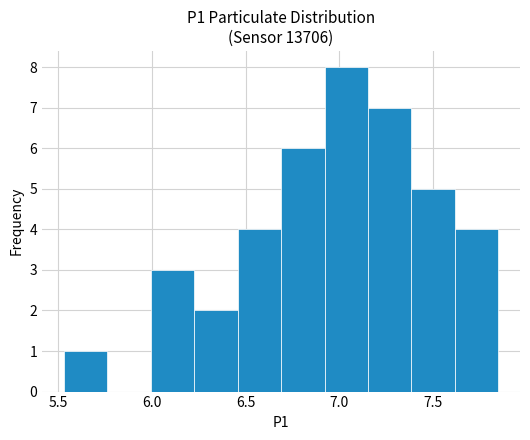

Over which range of the x-axis is the bar tallest?

6.90 to 7.15